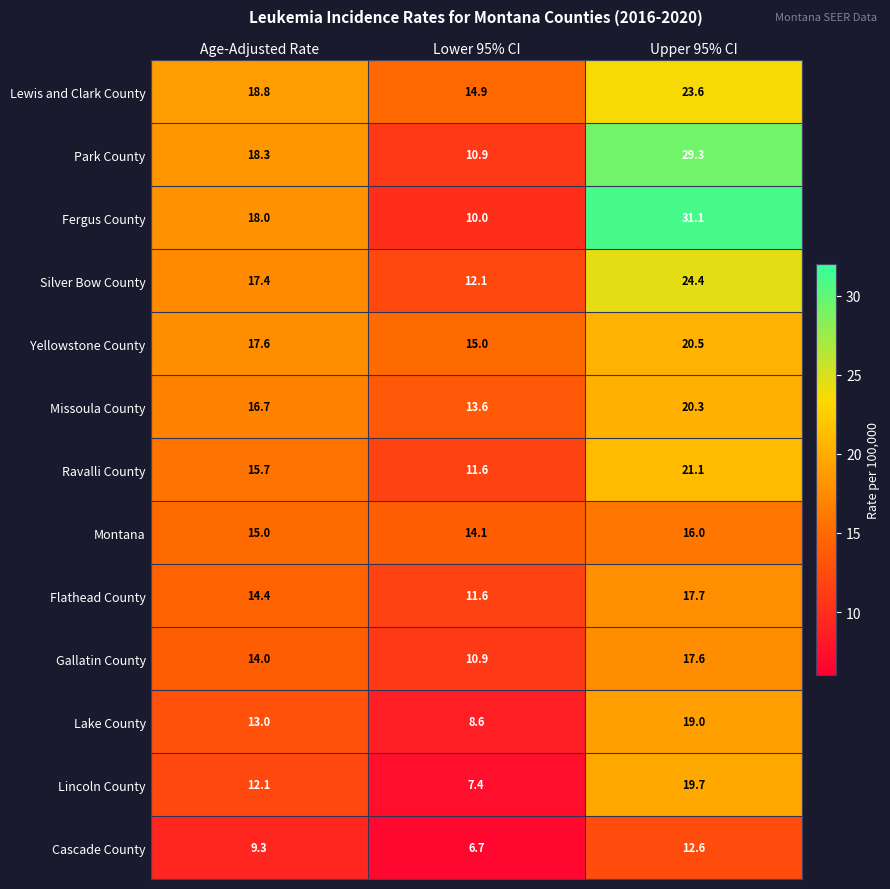

What is the total value across all series at Upper 95% CI?

272.9